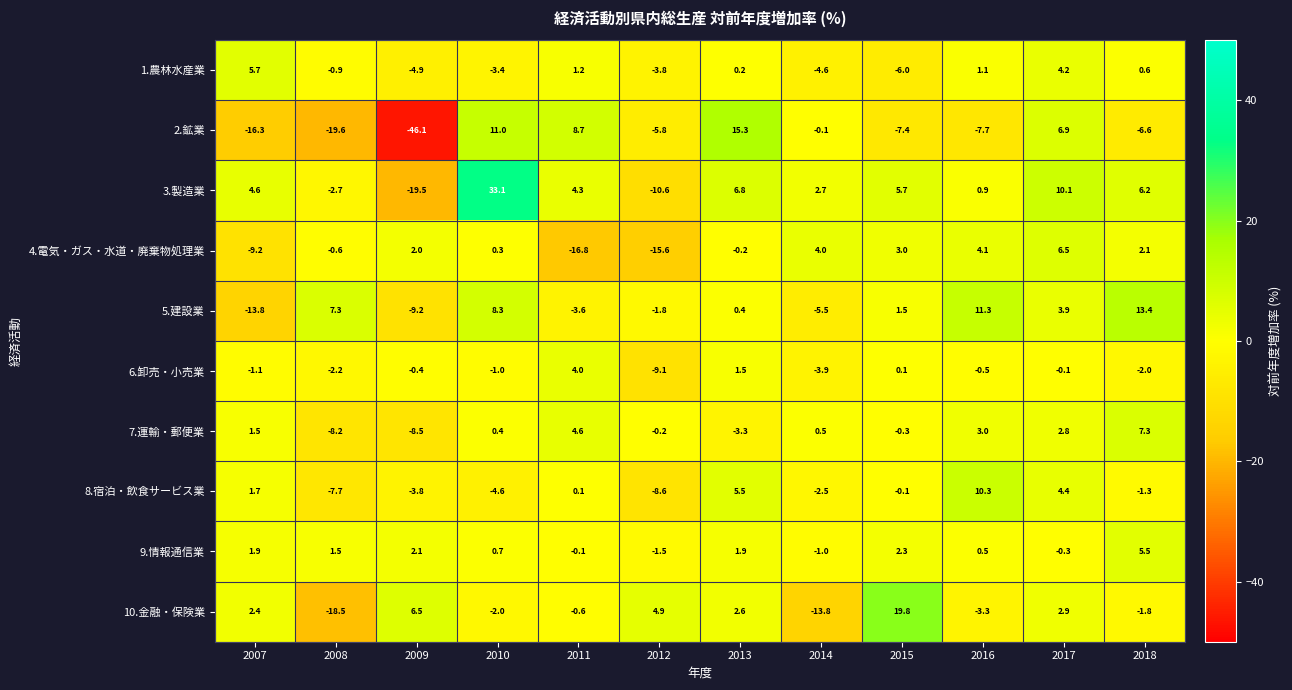

Between 2008 and 2011, which series saw the biggest shift?

2.鉱業